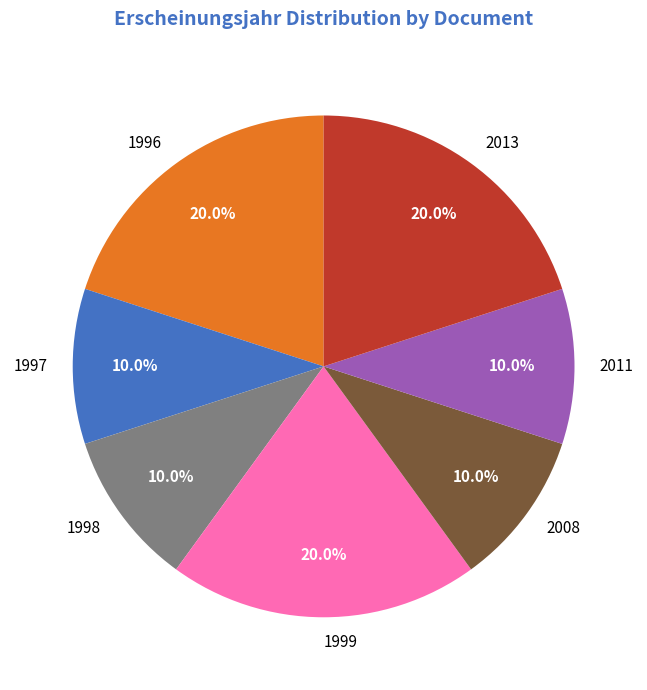

Which has a higher value, 1999 or 1997?

1999